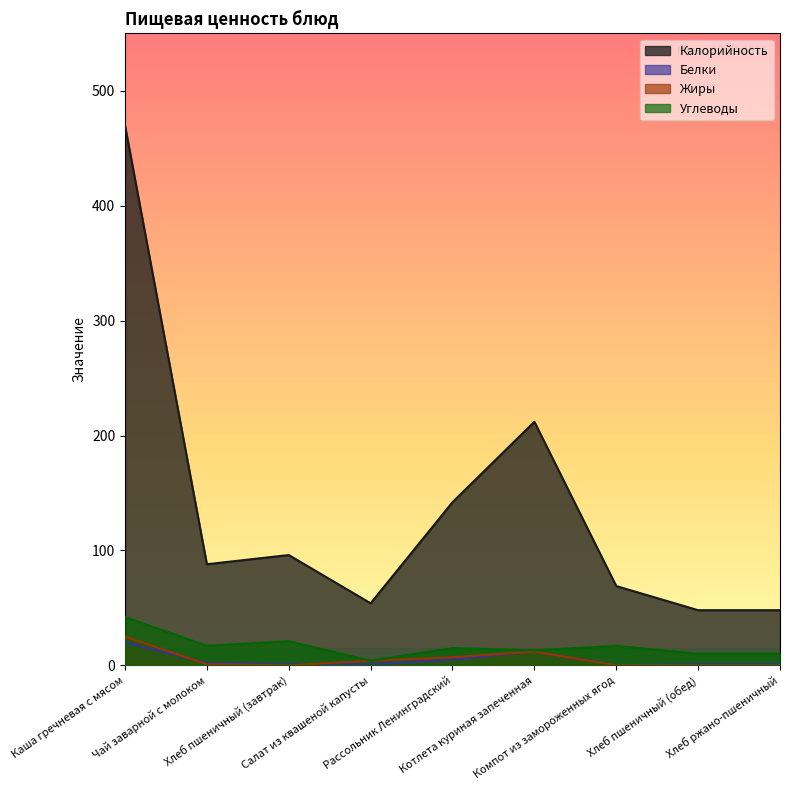

Is it true that Белки equals 0 at Компот из замороженных ягод?

True